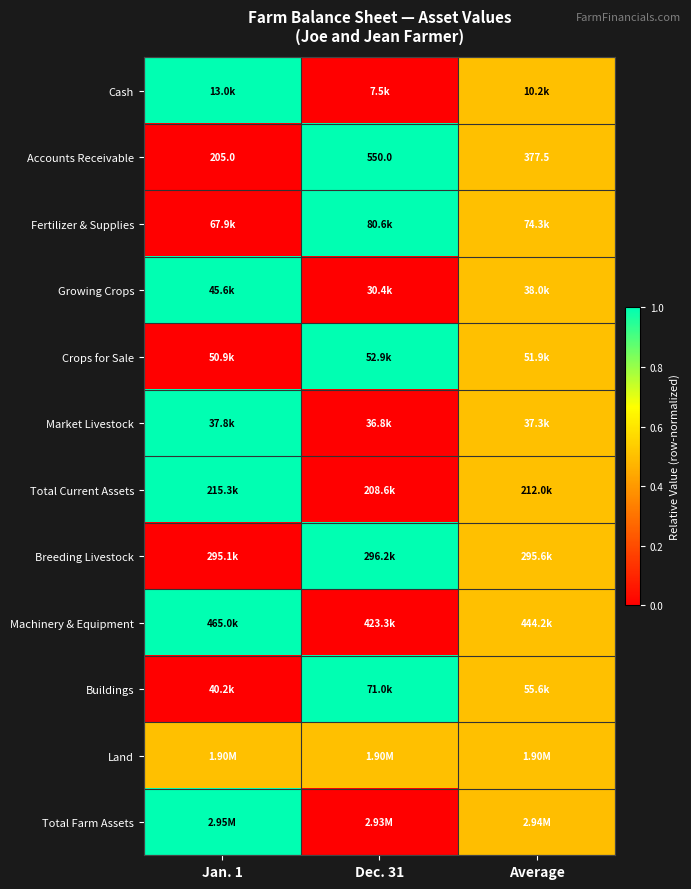

How many data points in Accounts Receivable are above 377?

2